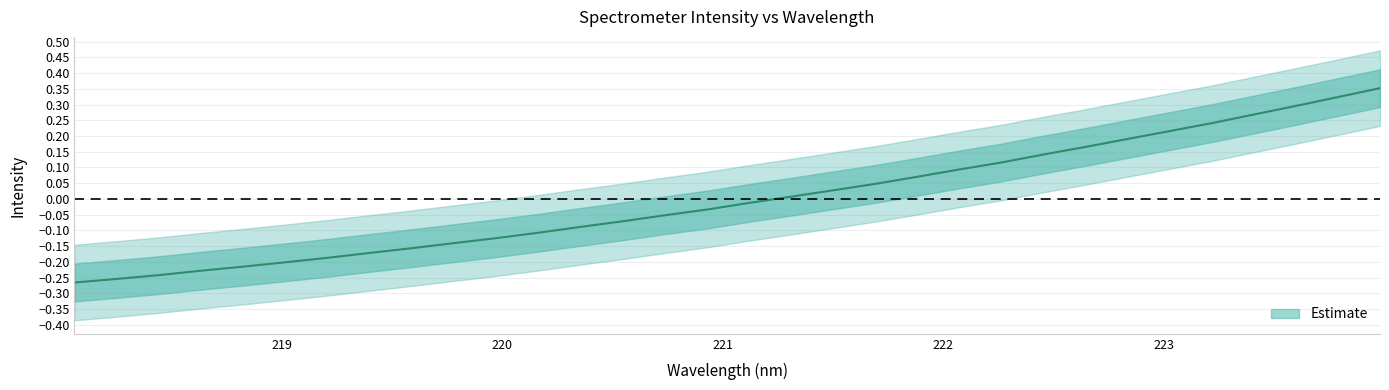

Reading left to right, extract all data points from this chart.

-0.3	-0.3	-0.2	-0.2	-0.2	-0.2	-0.2	-0.2	-0.2	-0.1	-0.1	-0.1	-0.1	-0.1	-0.1	-0.0	-0.0	0.0	0.0	0.0	0.1	0.1	0.1	0.1	0.2	0.2	0.2	0.2	0.3	0.3	0.3	0.4